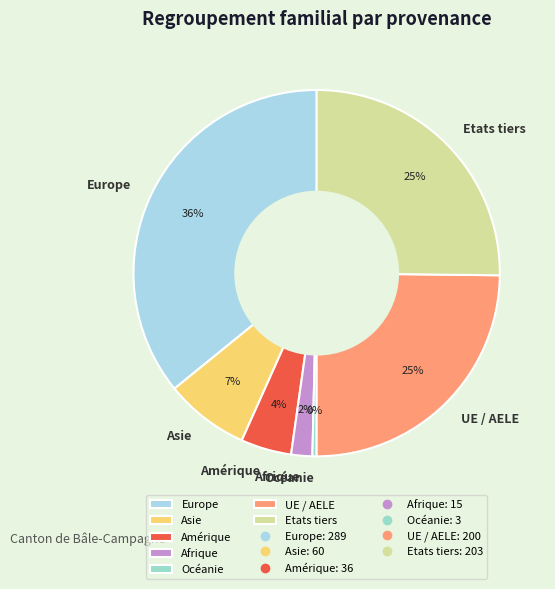

Is the sum of UE / AELE and Amérique greater than half?

No